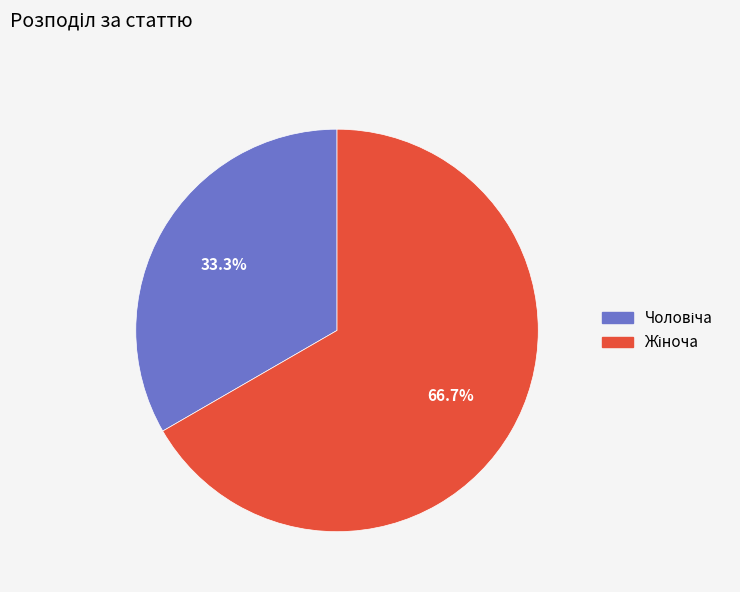

Is there any slice that represents more than half of the pie?

Yes